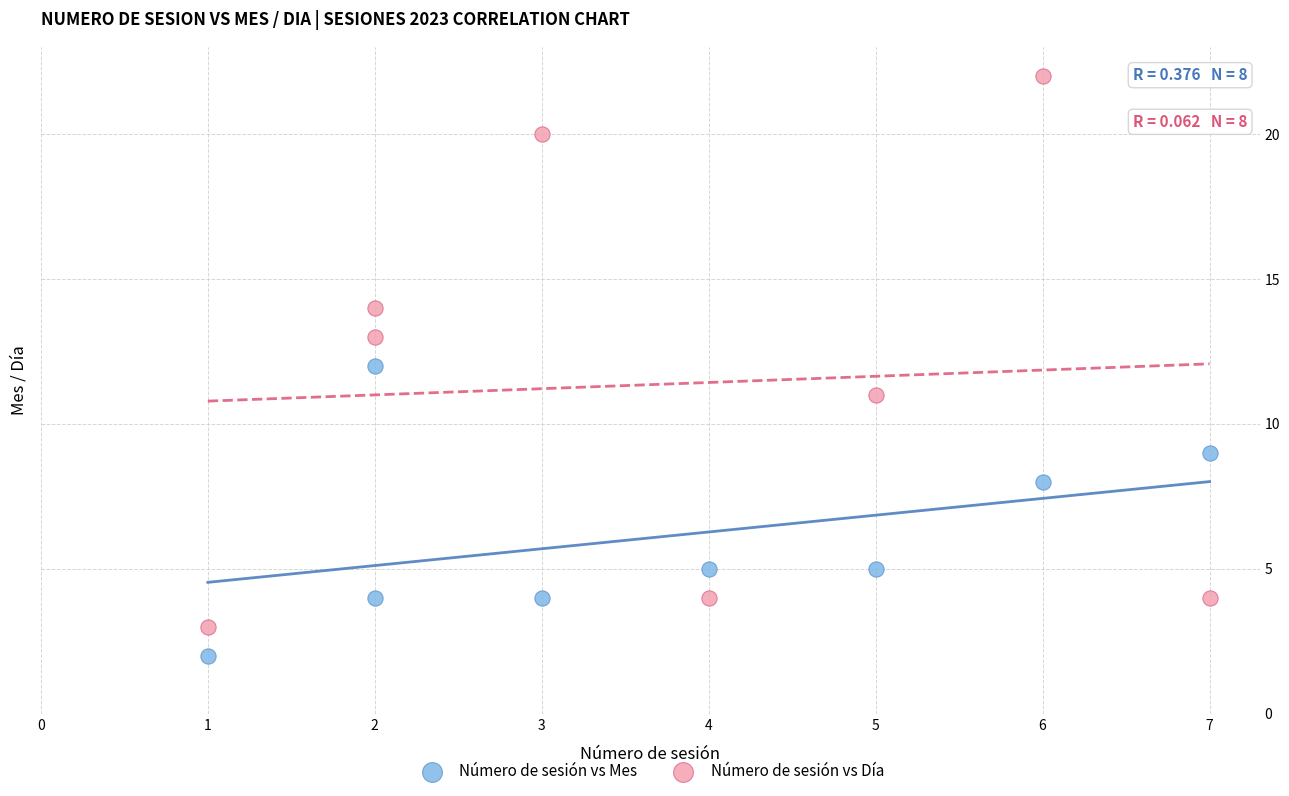

In the Número de sesión vs Mes series, what Y value is closest to 7?

8